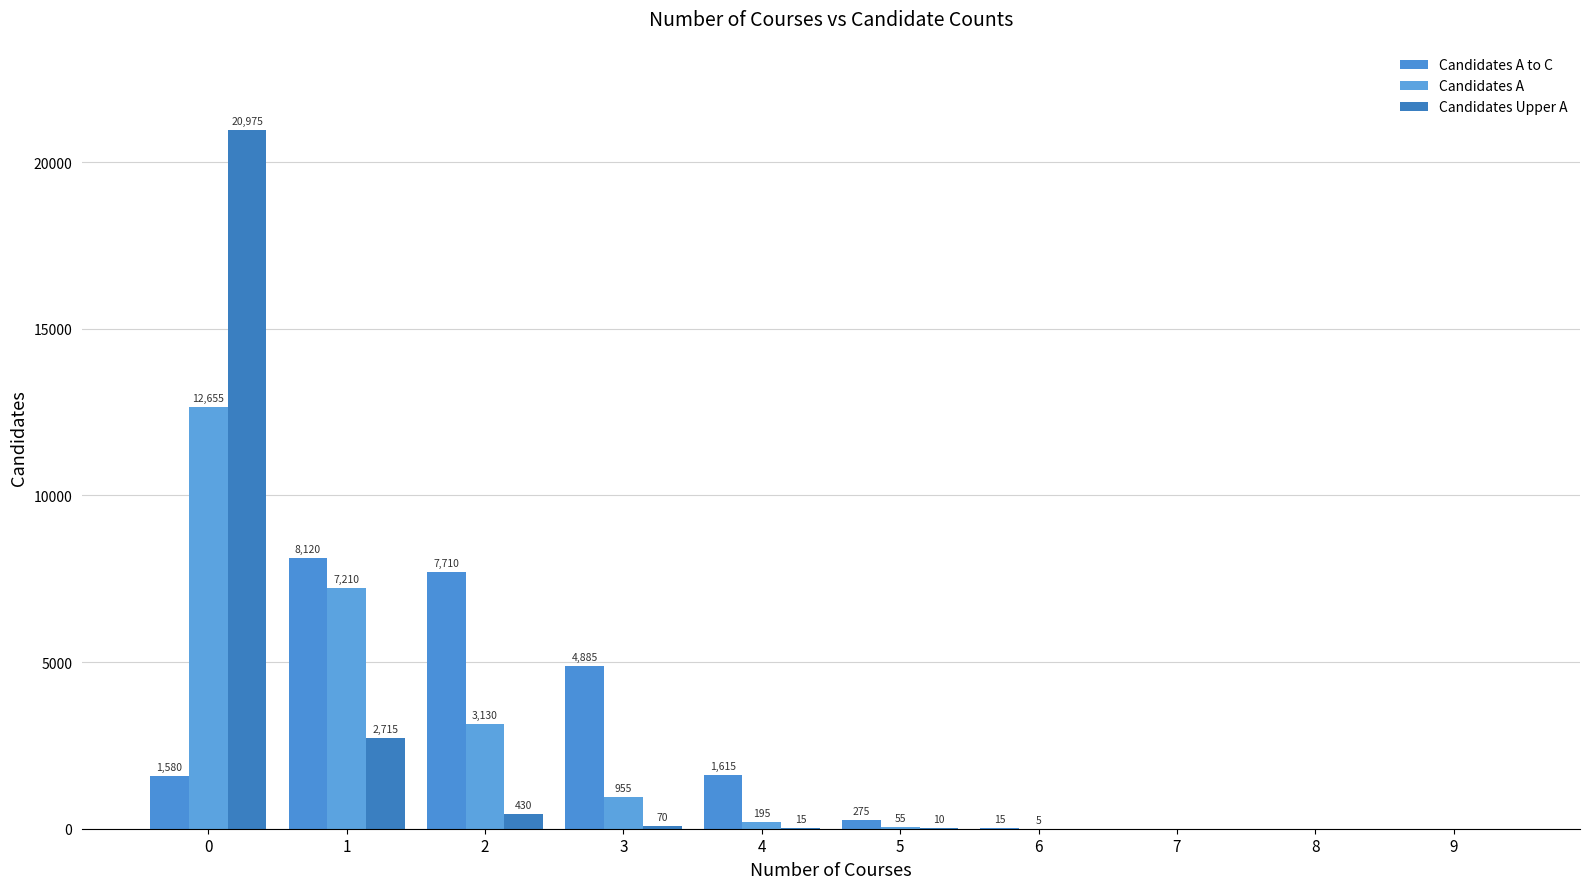

At how many categories does at least one series exceed 10597?

1